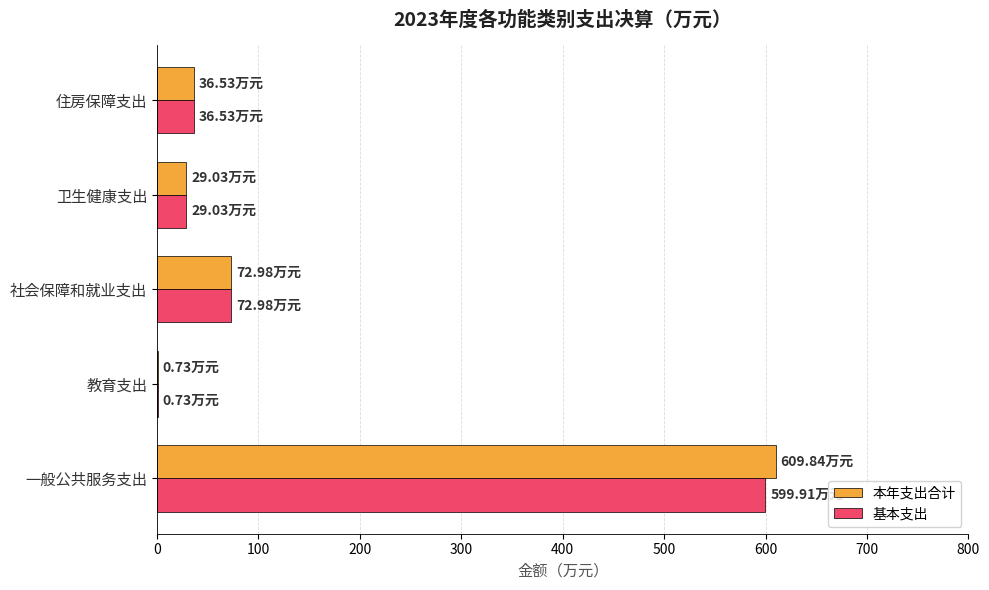

What is the highest value of the 基本支出 series?

599.9